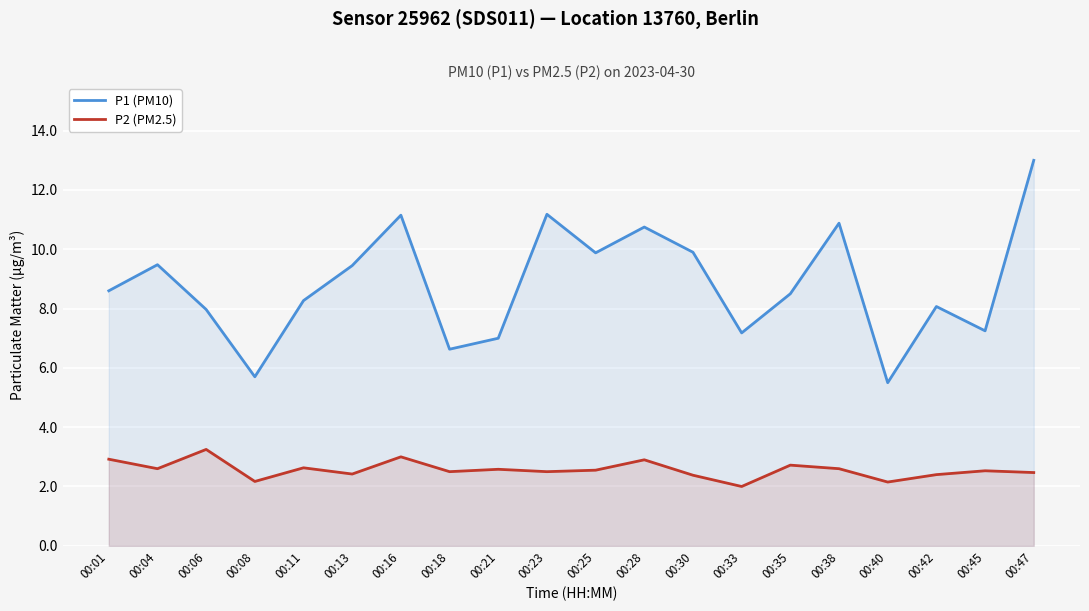

Between 00:23 and 00:11, which is larger?

00:23